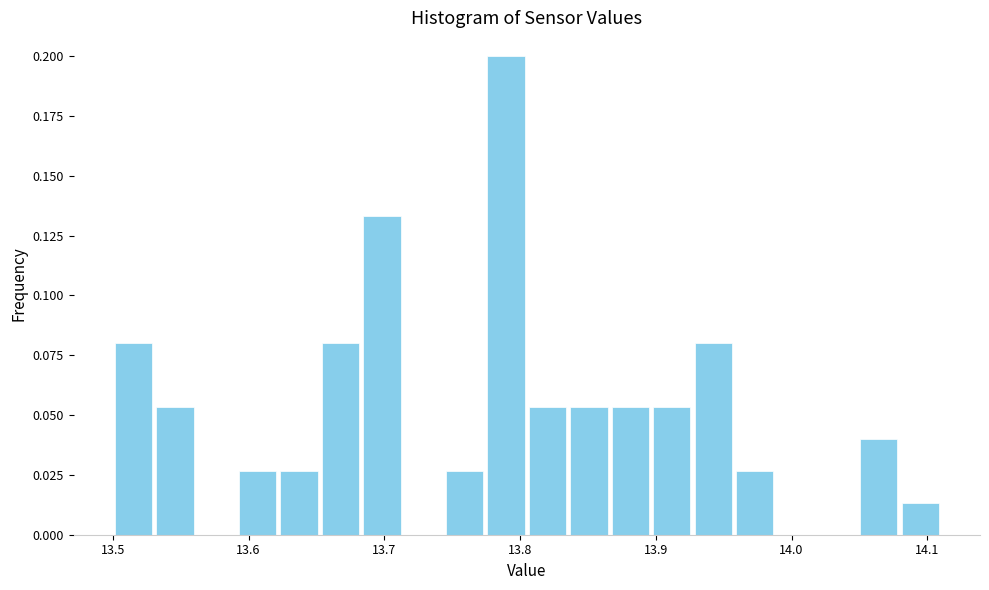

Around what value on the x-axis is the tallest bar? Give the approximate position of its centre, as read against the axis.

13.79